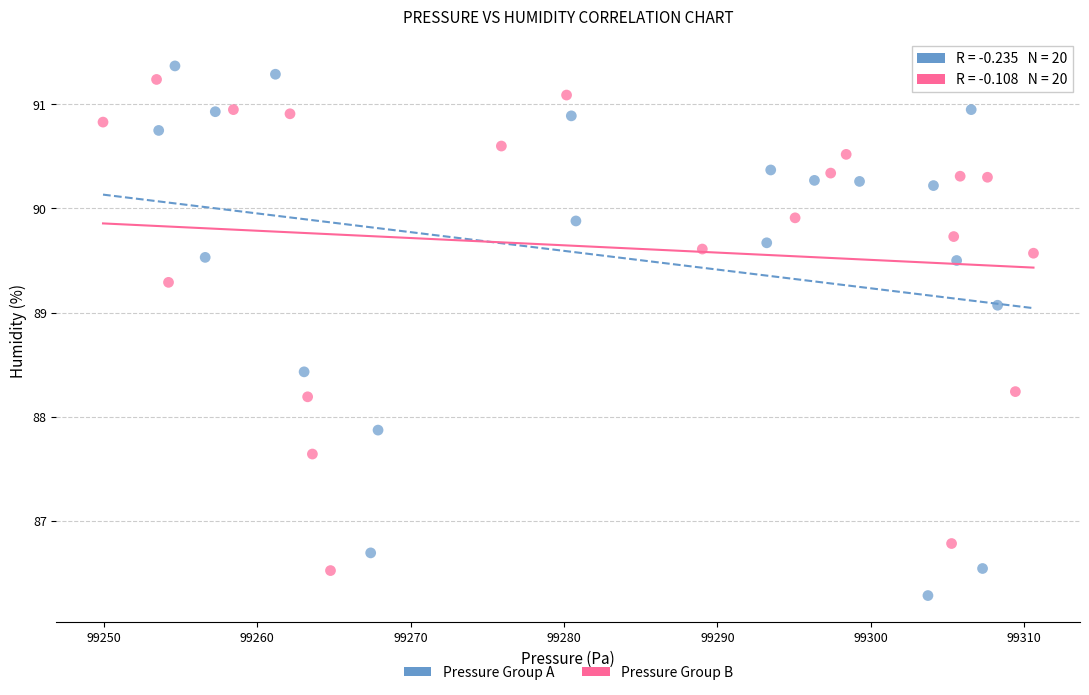

What are all the series names shown in the legend?

Pressure Group A, Pressure Group B